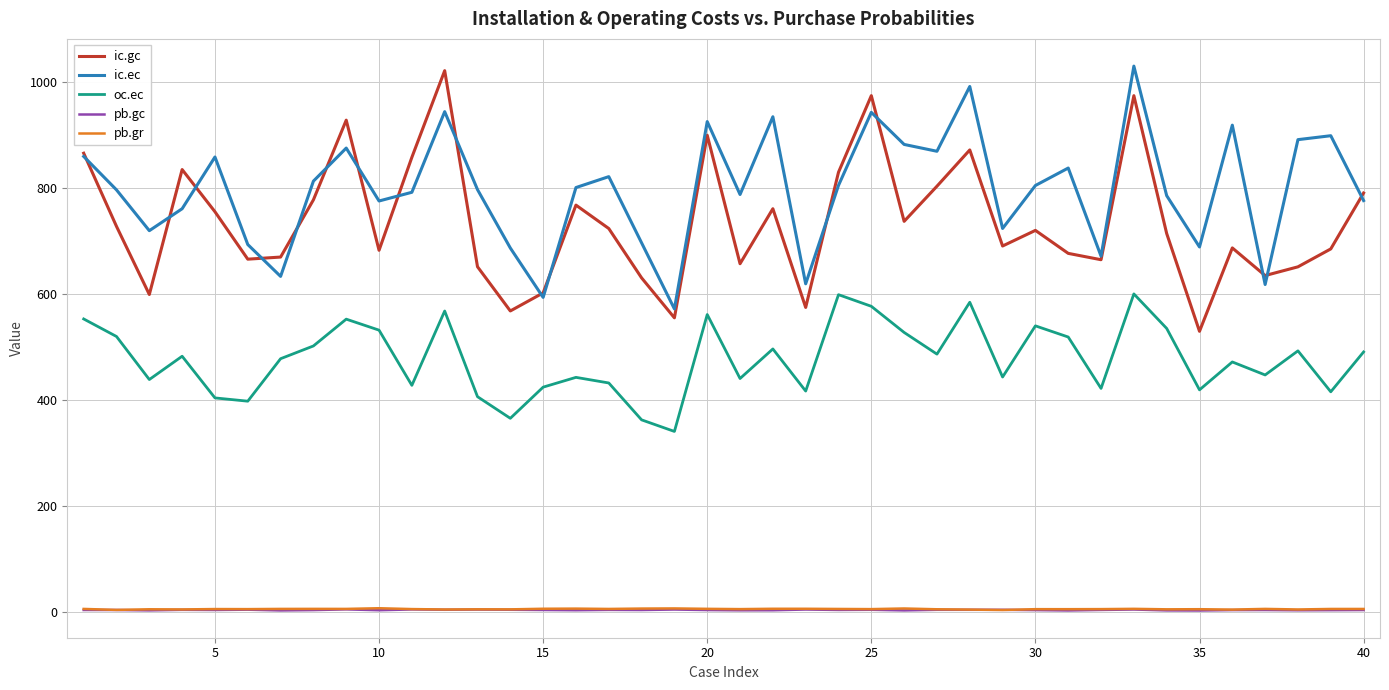

True or false: oc.ec and ic.ec intersect in this chart.

False